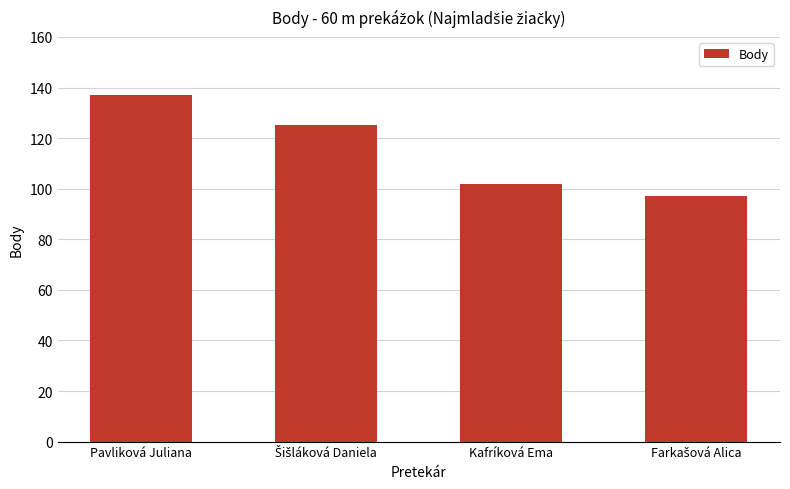

What is the minimum value shown in the chart?

97